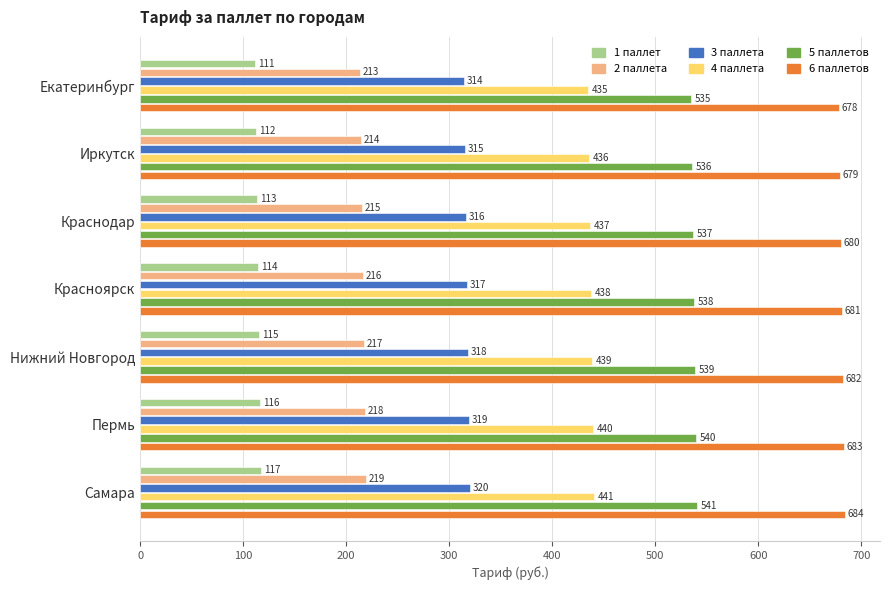

At which label is 1 паллет closest to 114?

Красноярск